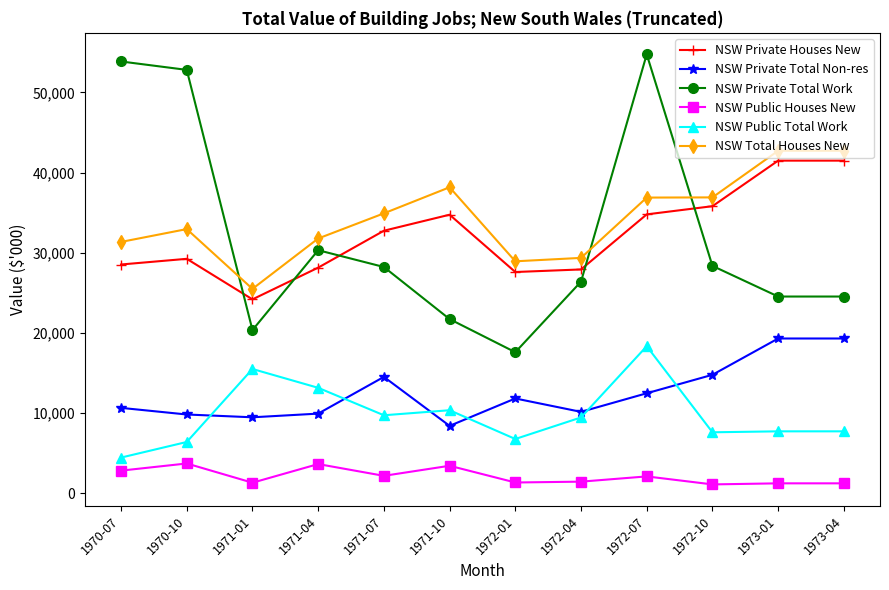

What is the average value of the NSW Public Total Work series?

9760